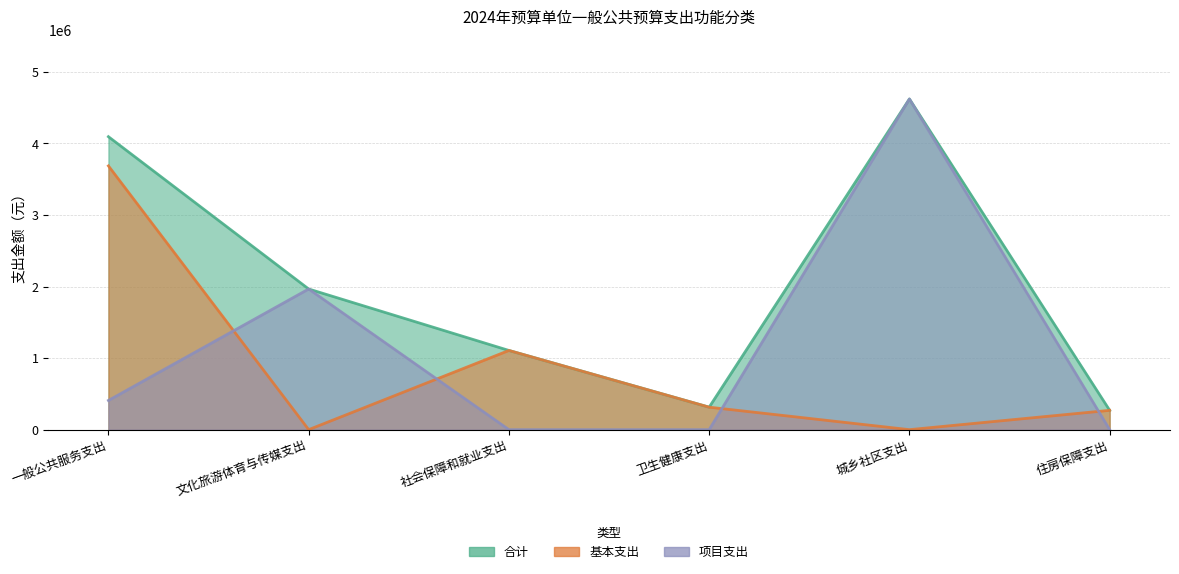

True or false: 基本支出 and 项目支出 cross at least once.

True